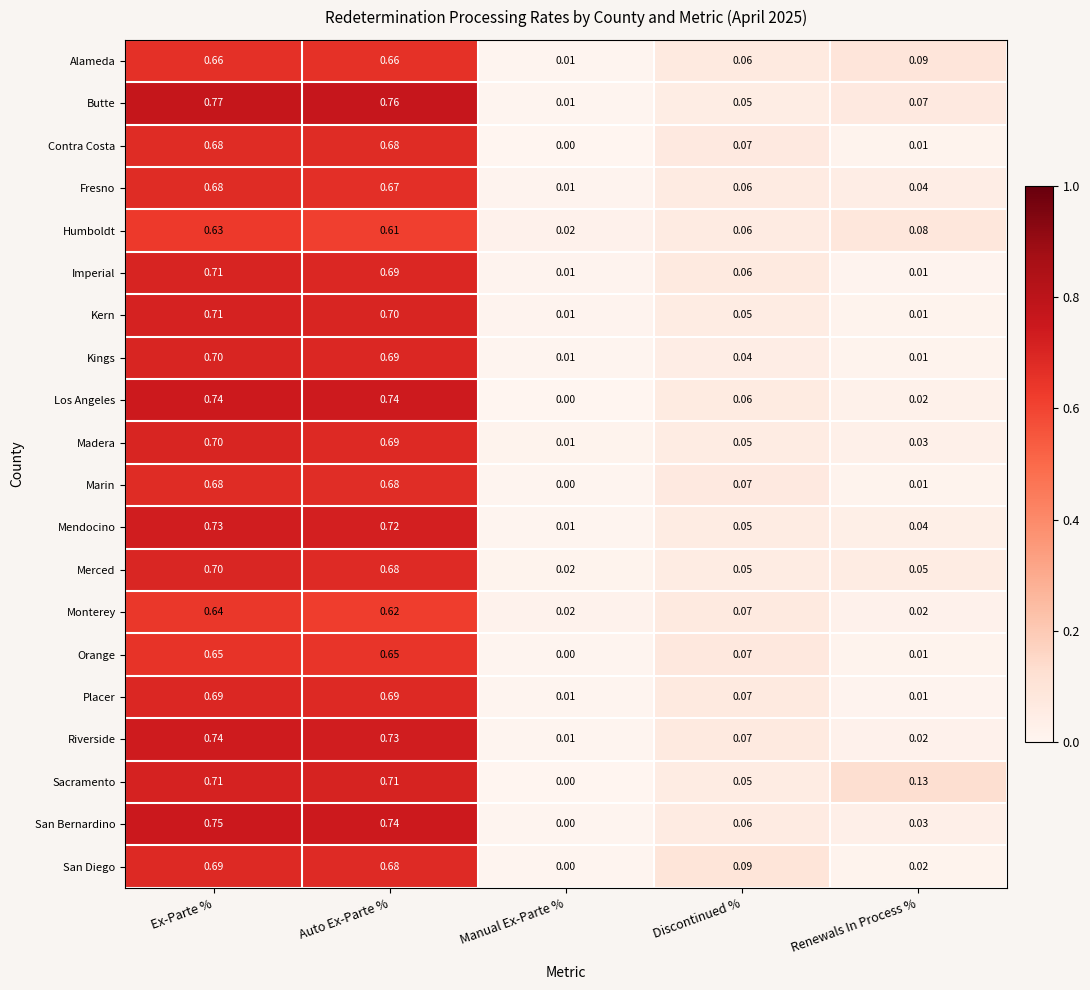

Which series has the widest spread of values?

Butte